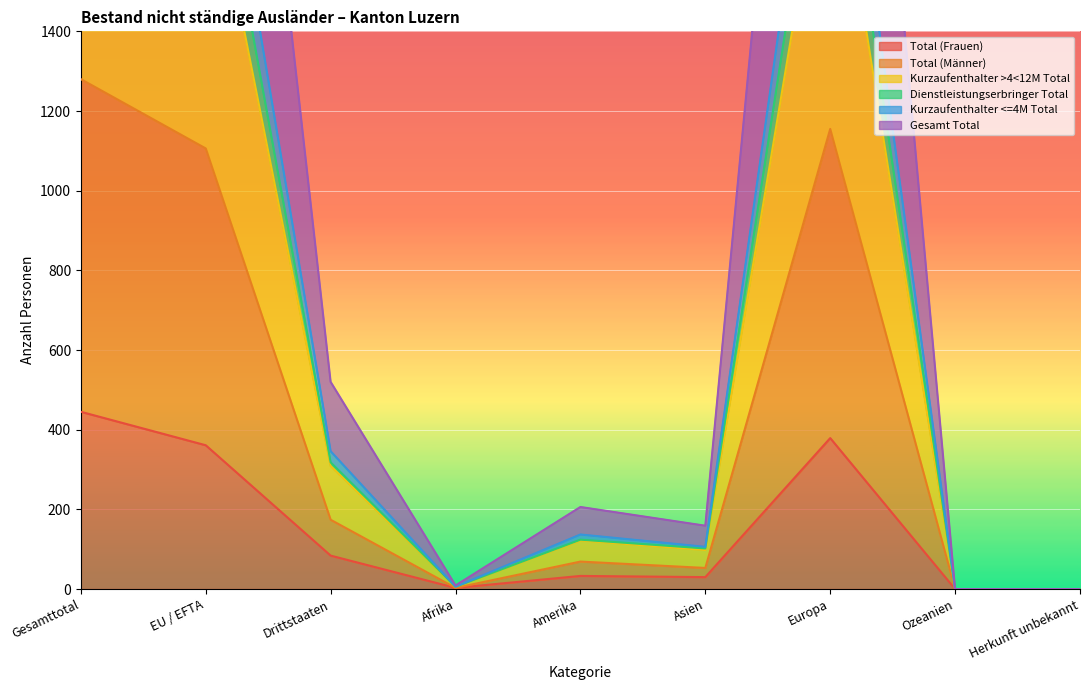

True or false: Total (Frauen) has more than 1 points higher than both neighbors.

True